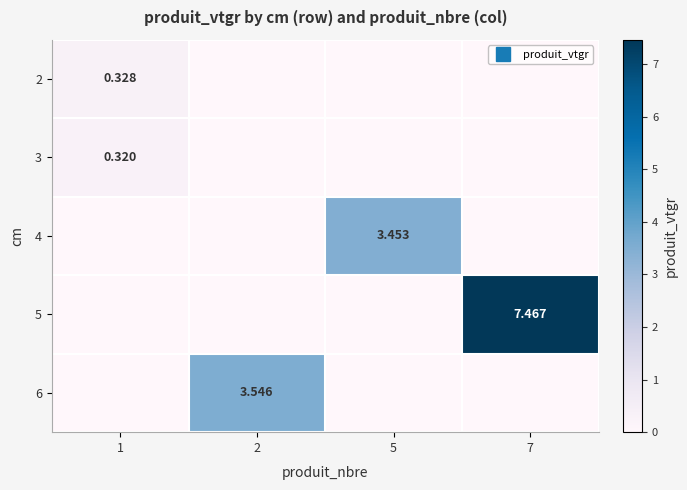

True or false: 4 has a value of 5.8 at 5.

False